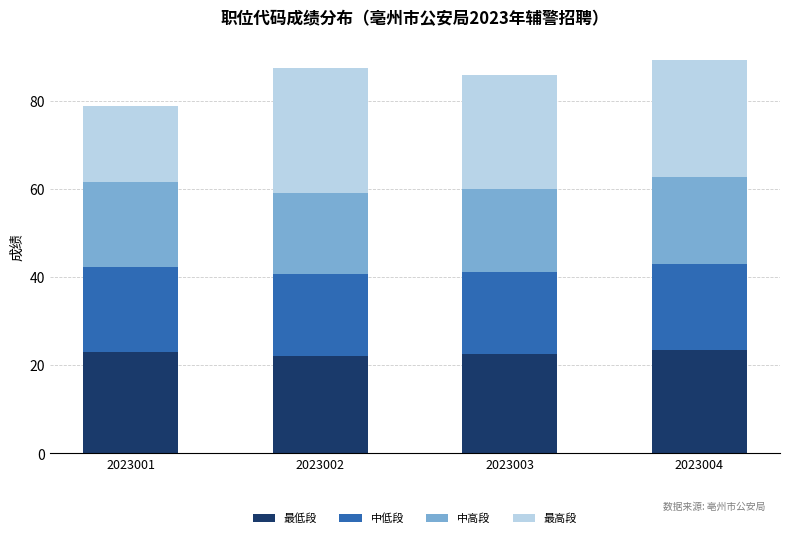

How many values in the 最低段 series exceed 23?

2